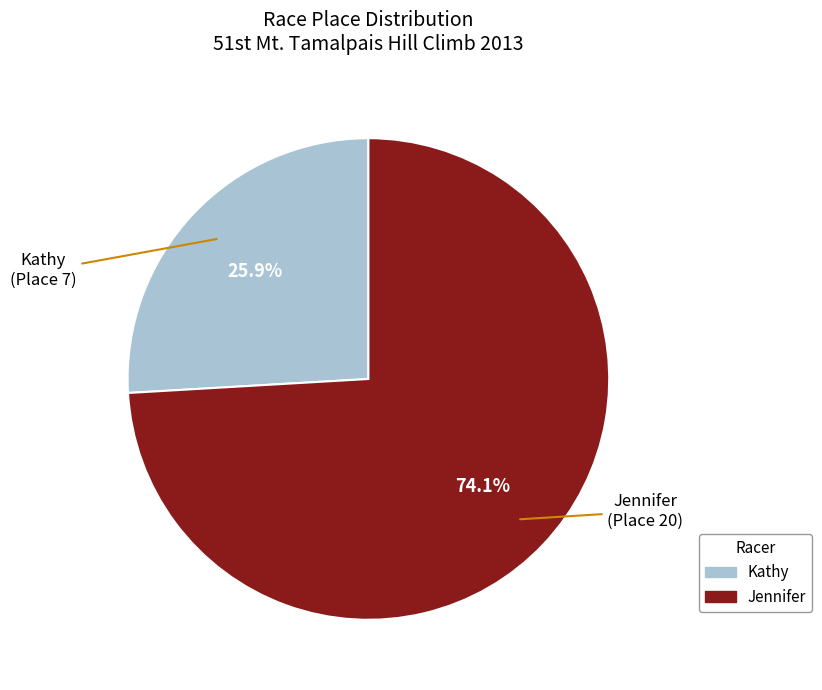

The Jennifer slice represents 82% of the pie. True or false?

False